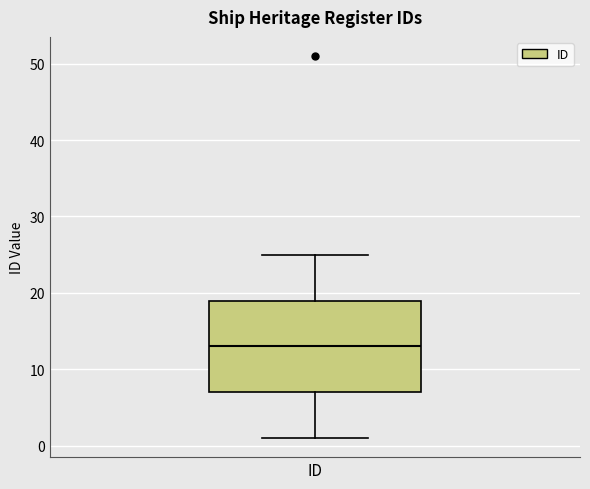

Where does the upper whisker of the box for ID end on the y-axis? The values are not printed on the chart, so give them approximately, as read against the axis.

25